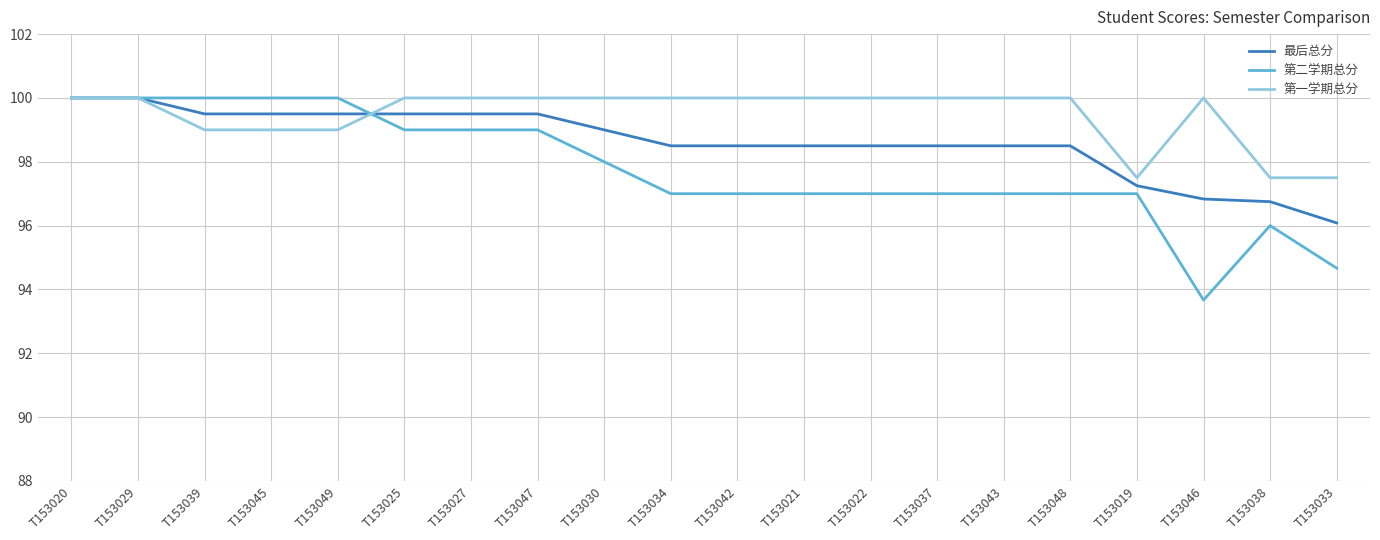

Which series has the largest range (max minus min)?

第二学期总分